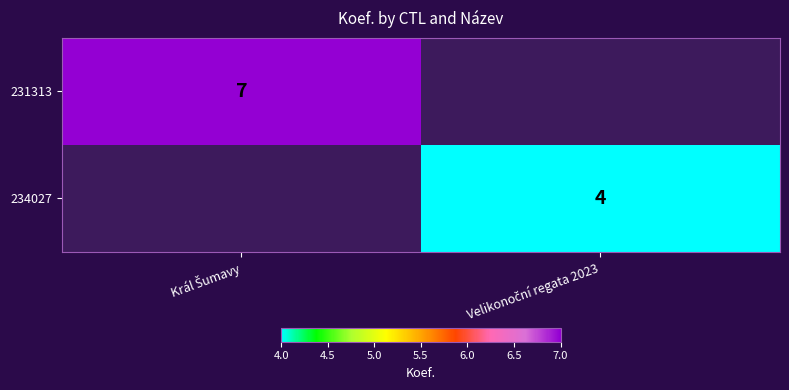

What is the total value across all series at Král Šumavy?

7